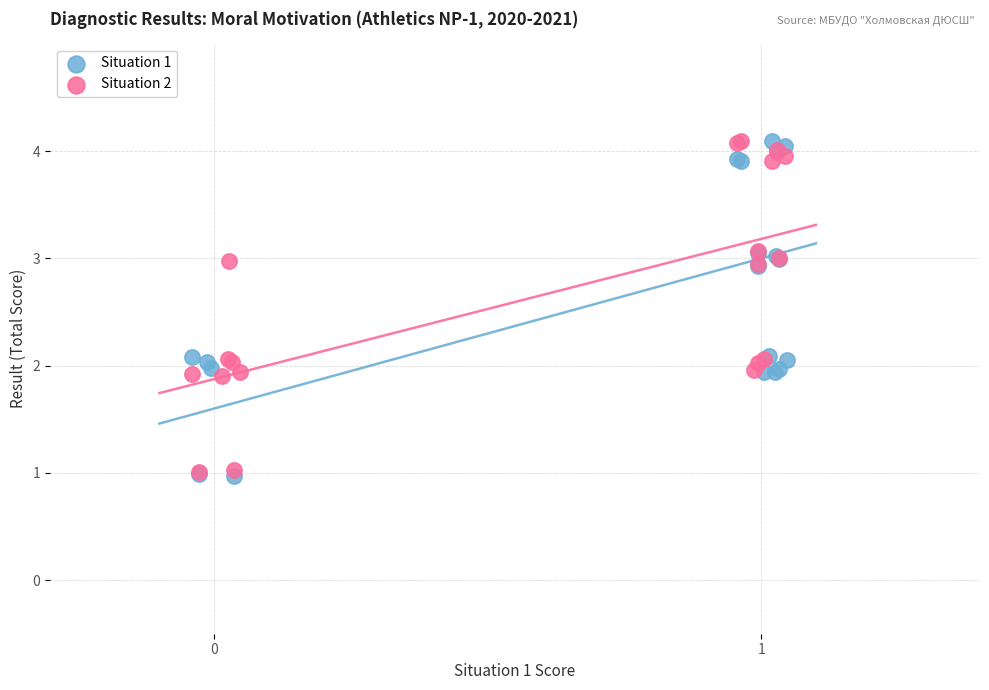

What are all the series names shown in the legend?

Situation 1, Situation 2